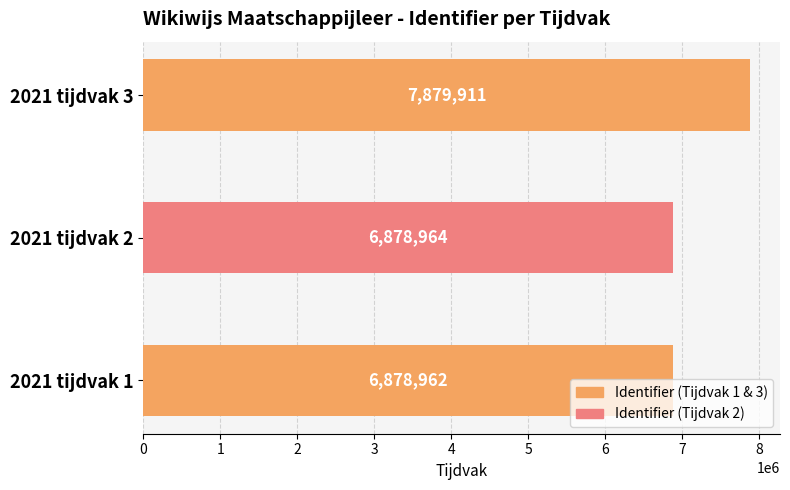

Is it true that the value at 2021 tijdvak 2 is 4230590?

False